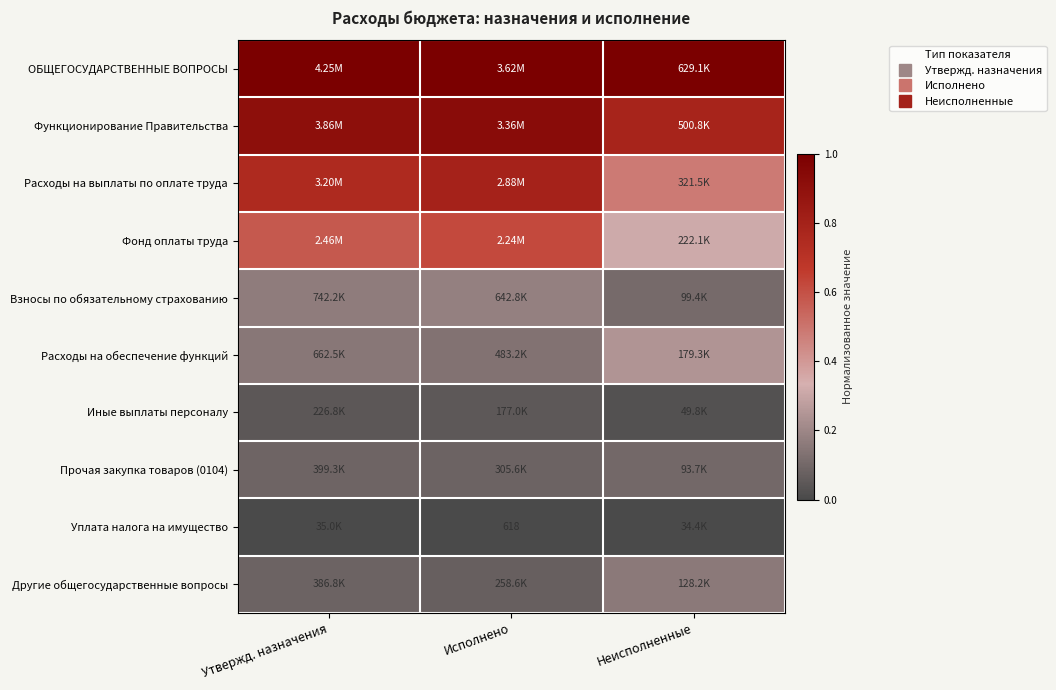

How many distinct data groups are displayed?

10